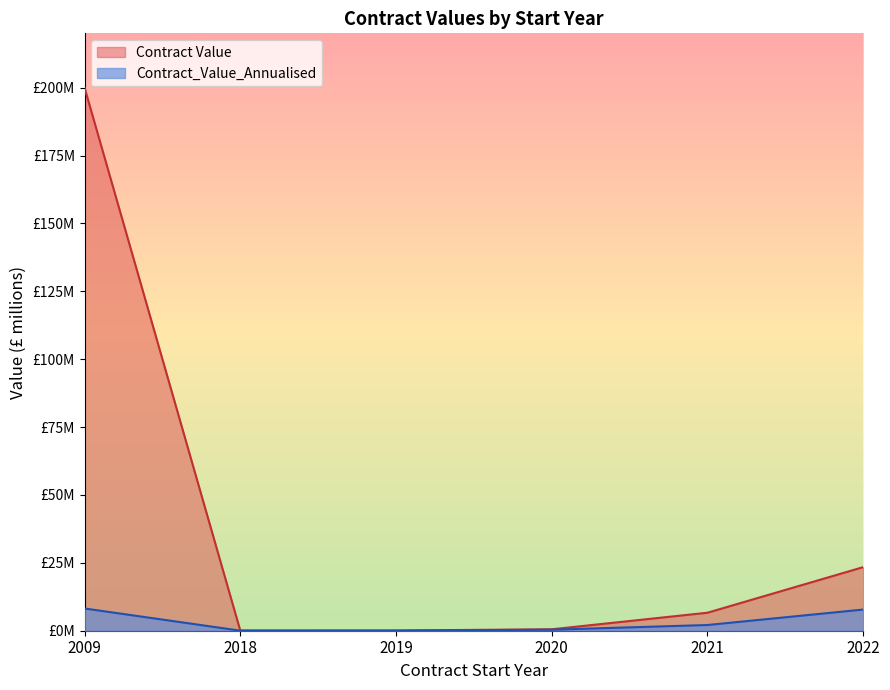

What is the difference between the highest and lowest values at 2020?

0.2